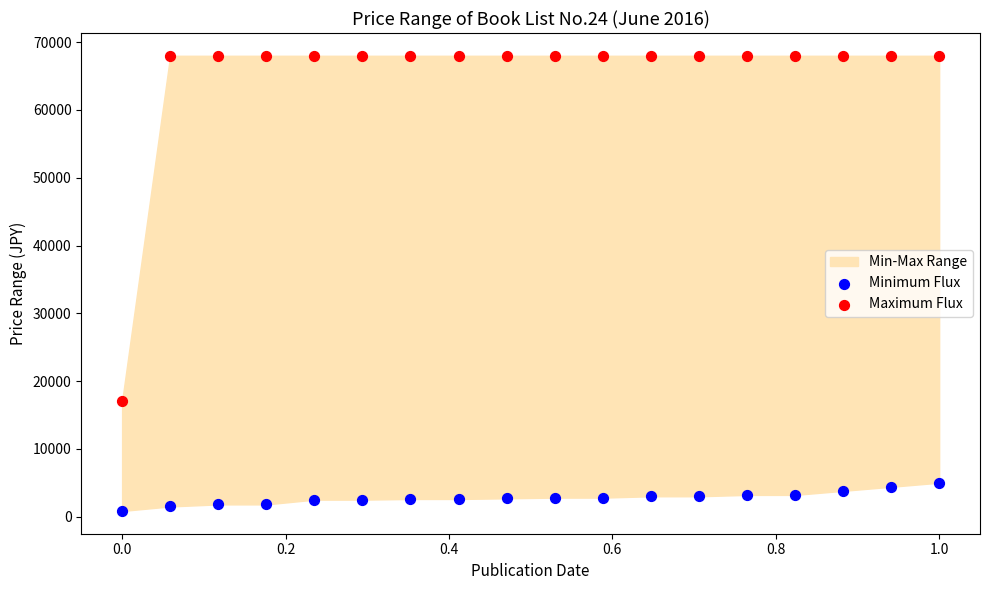

Across all series, what Y value is closest to 34415?

17000